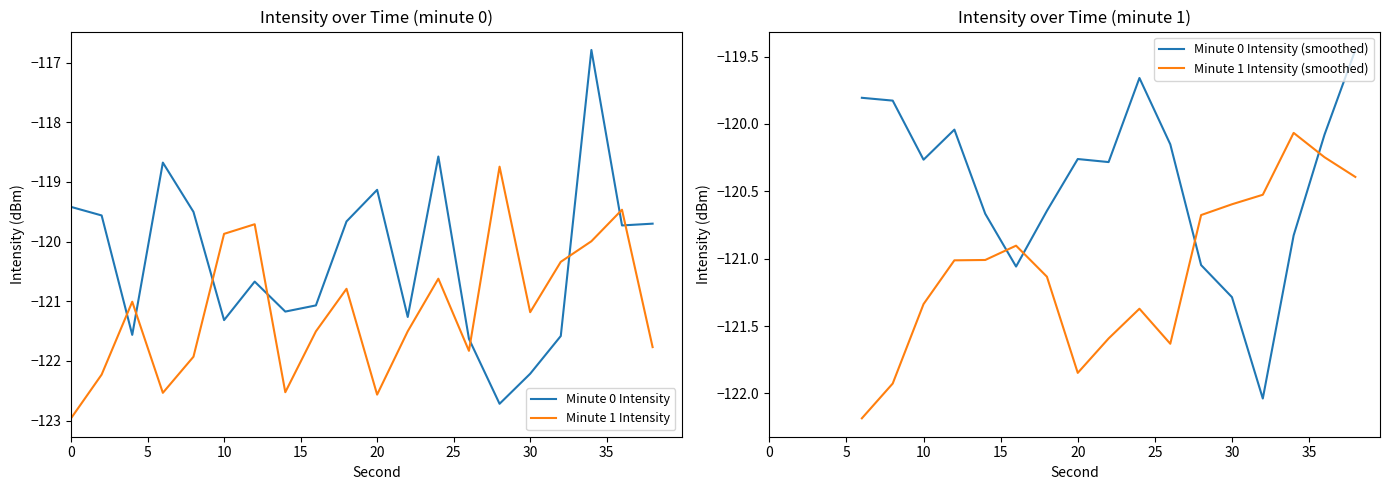

Between 16 and 22, which series saw the biggest shift?

intensity(dBm)